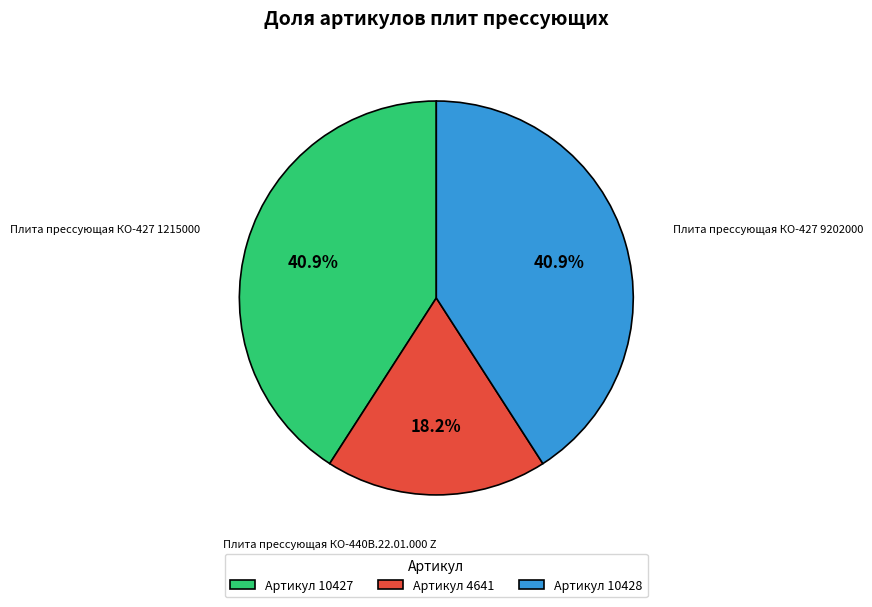

Is there any slice that represents more than half of the pie?

No